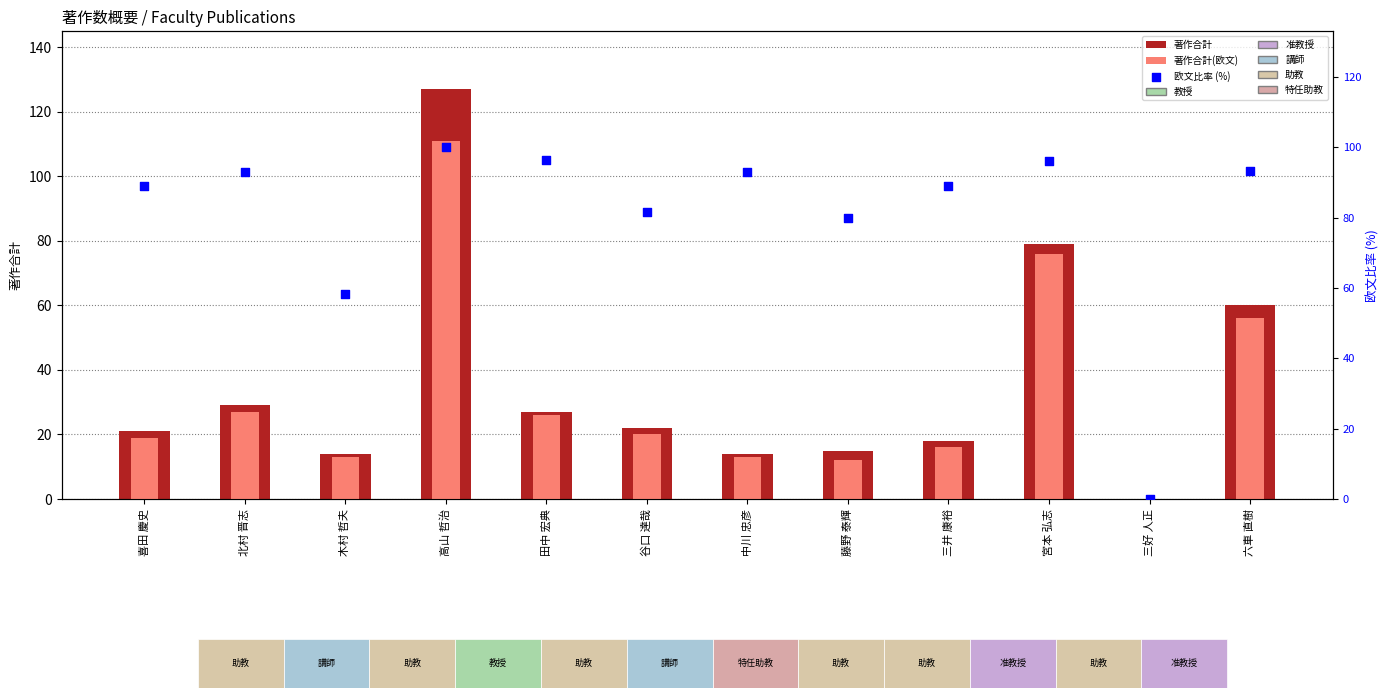

Which series contains the highest Y value?

著作合計